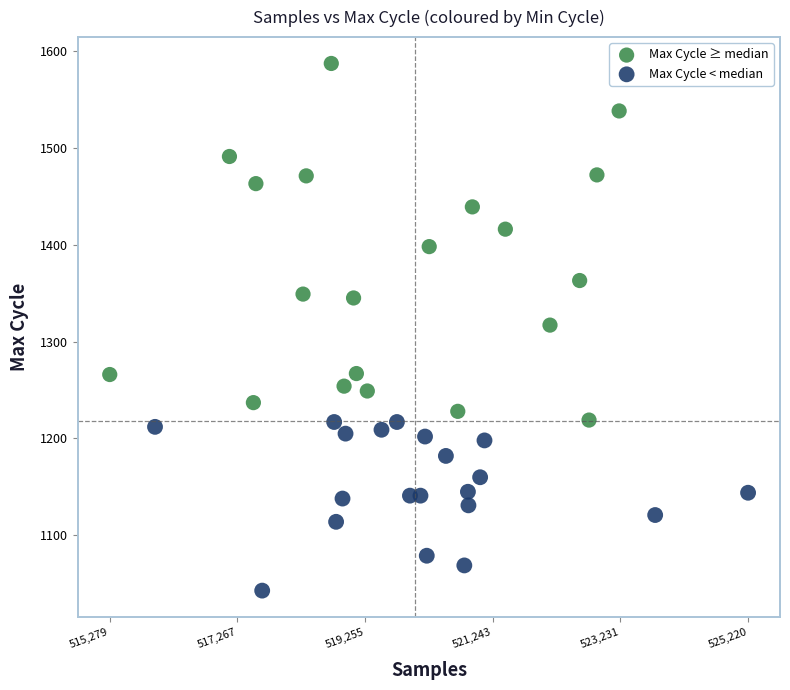

Which series has the widest spread of Y values?

Max Cycle ≥ median